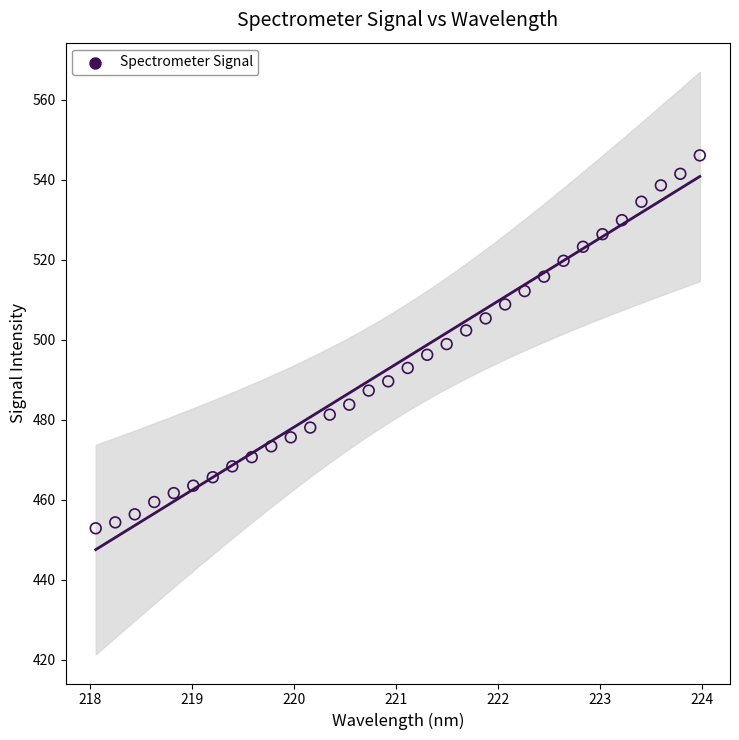

What is the range of Y values (max minus min)?

93.3